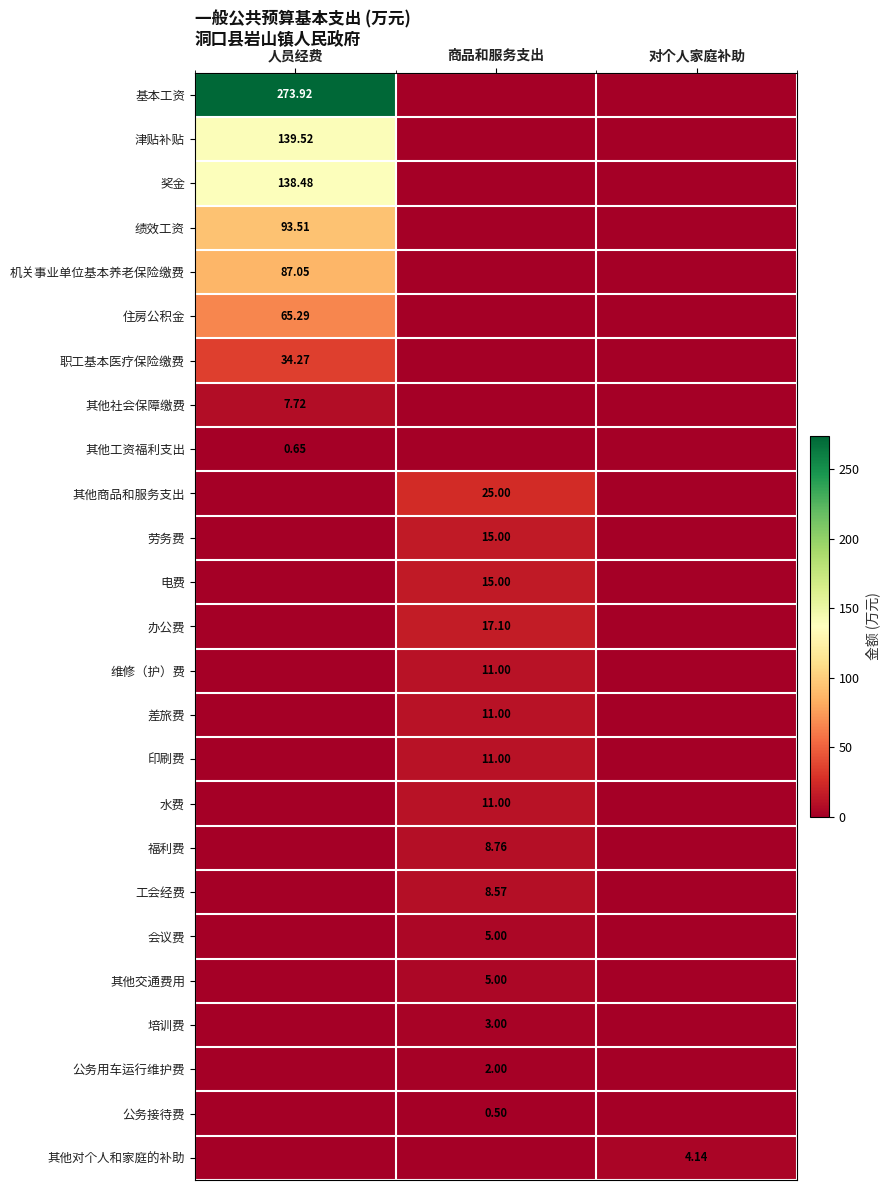

Rank the series by their maximum value, from highest to lowest.

基本工资, 津贴补贴, 奖金, 绩效工资, 机关事业单位基本养老保险缴费, 住房公积金, 职工基本医疗保险缴费, 其他商品和服务支出, 办公费, 劳务费, 电费, 维修（护）费, 差旅费, 印刷费, 水费, 福利费, 工会经费, 其他社会保障缴费, 会议费, 其他交通费用, 其他对个人和家庭的补助, 培训费, 公务用车运行维护费, 其他工资福利支出, 公务接待费